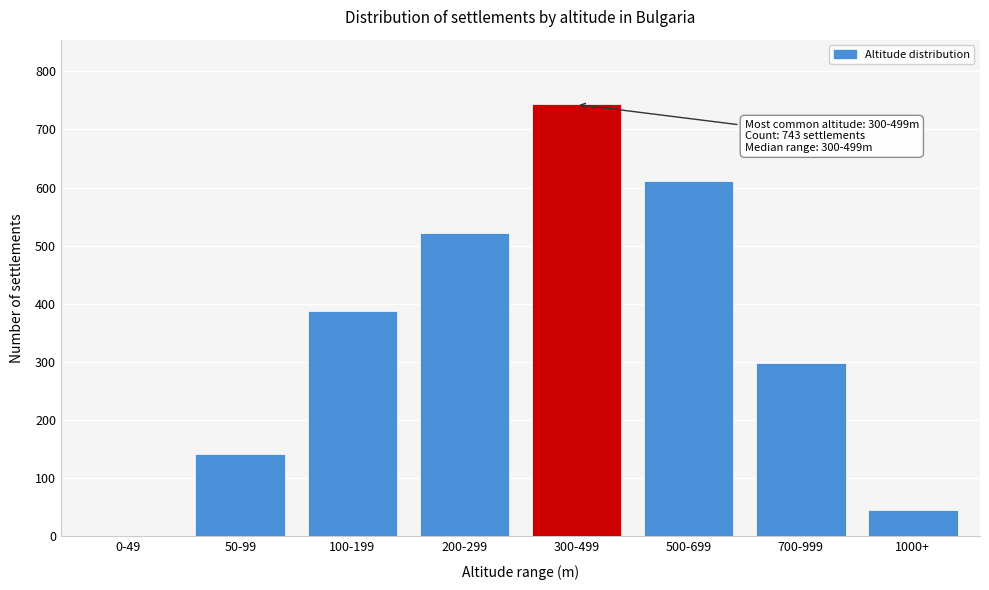

Reading left to right, what are all the values shown in this chart?

0-49=0	50-99=142	100-199=387	200-299=521	300-499=743	500-699=612	700-999=298	1000+=45